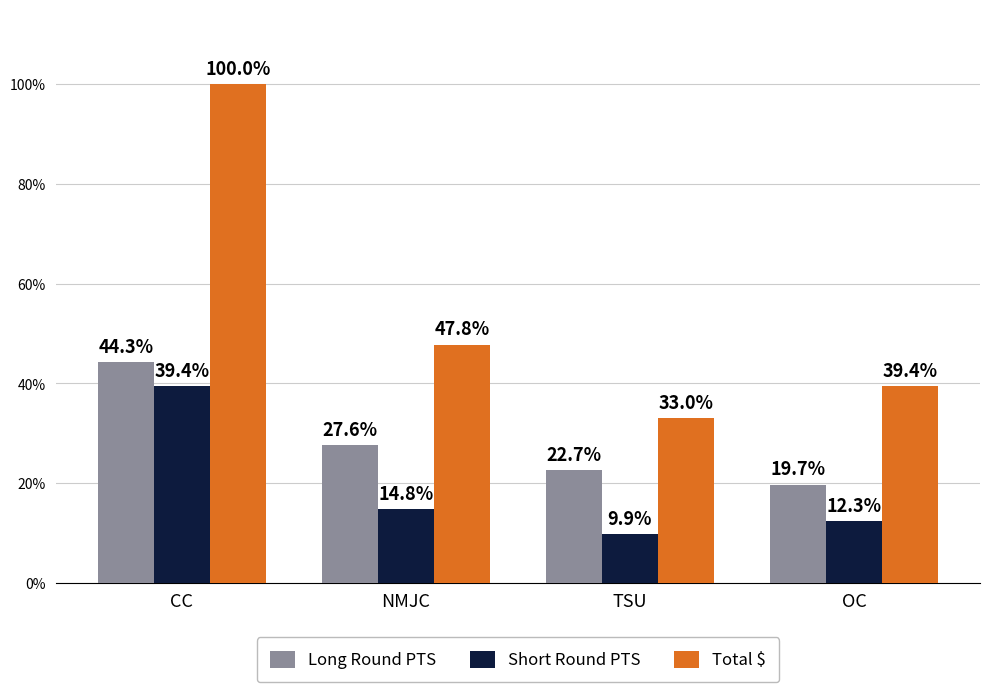

What is the sum of all Total $ values?

2.2